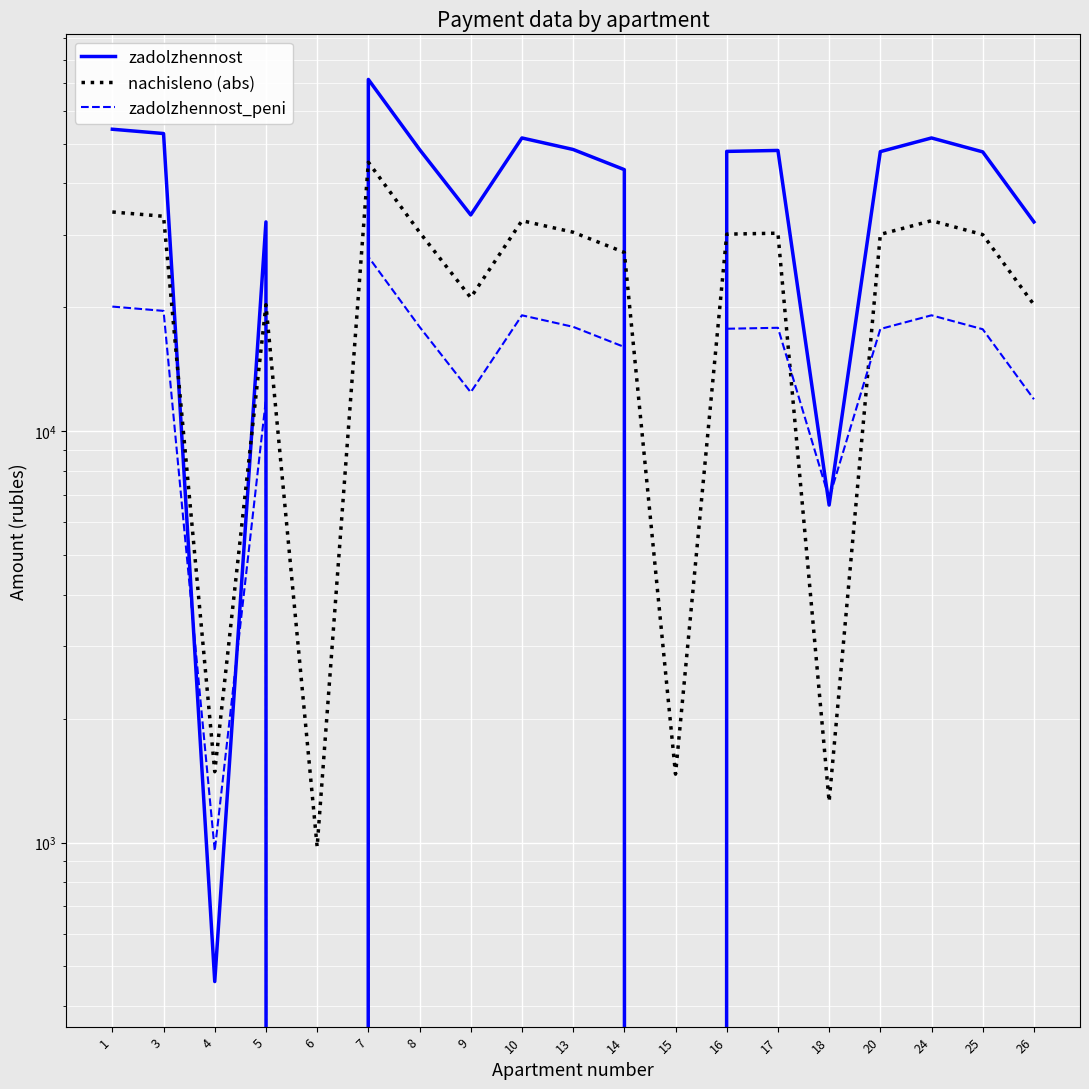

True or false: zadolzhennost and zadolzhennost_peni cross at least once.

True